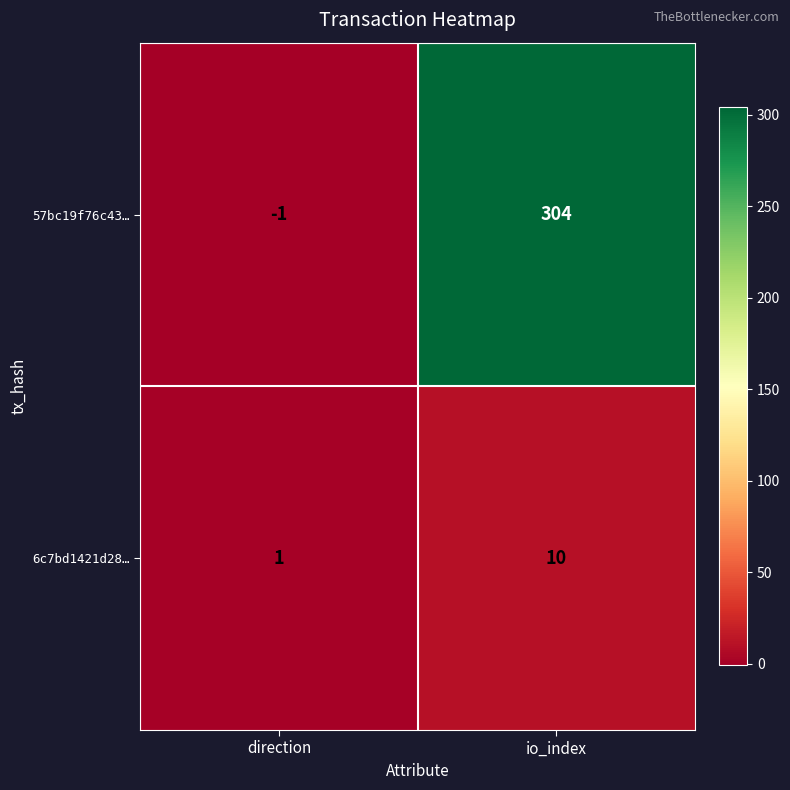

Which label corresponds to the largest value in the chart?

io_index